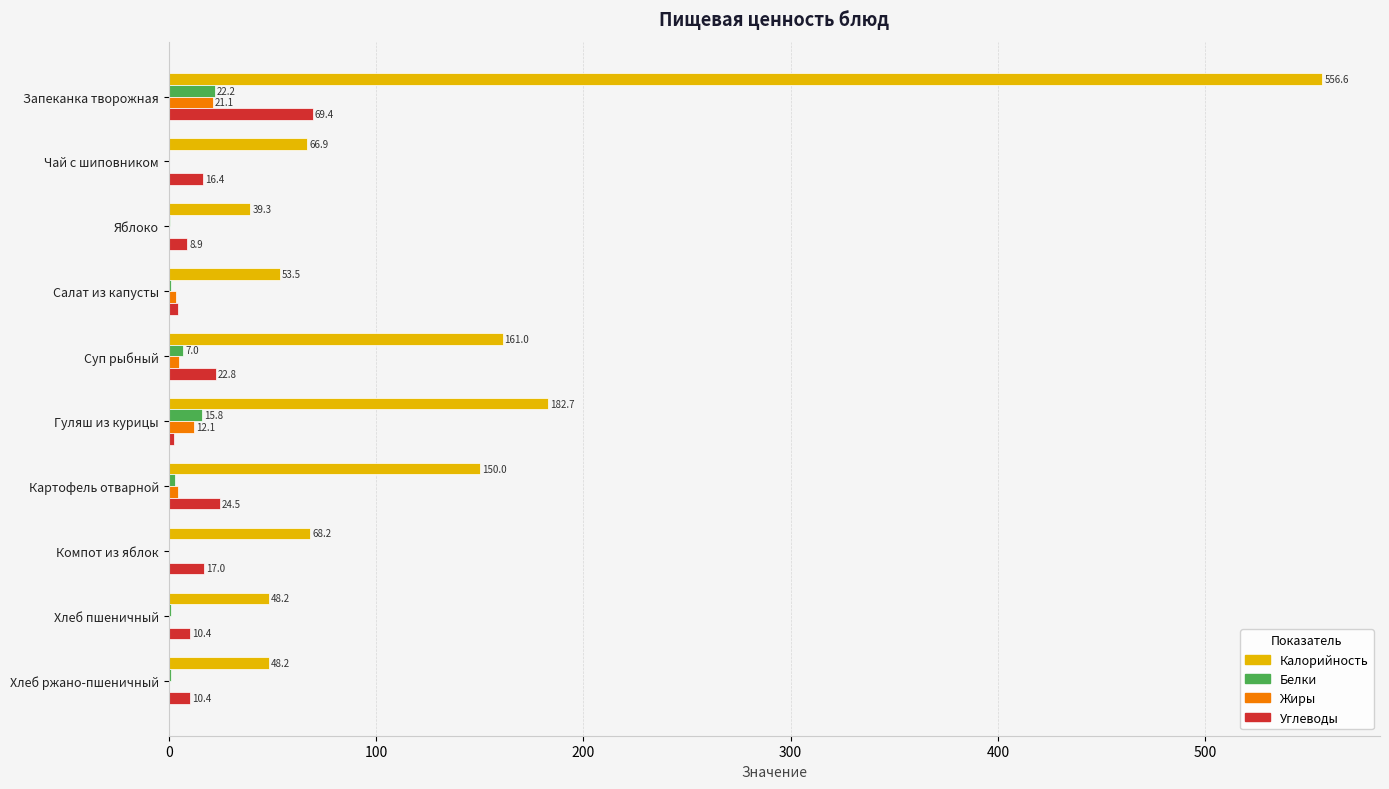

Which series has the widest spread of values?

Калорийность